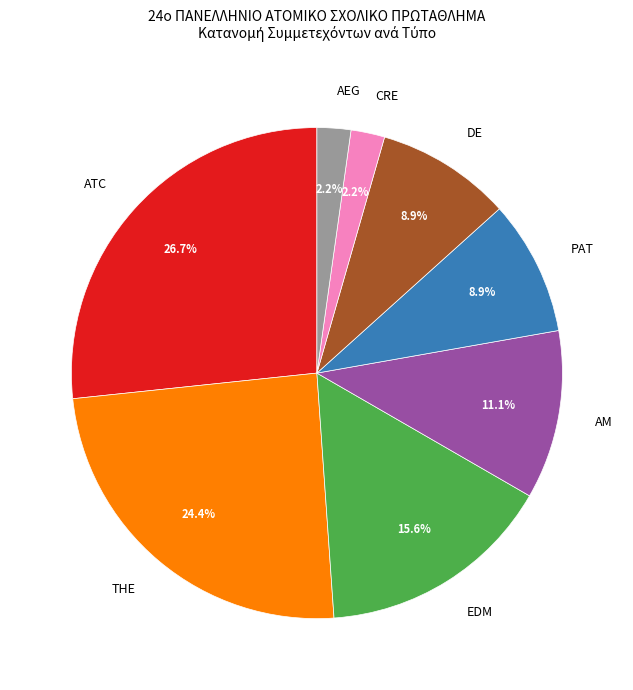

Which category has the biggest portion of the pie?

ATC